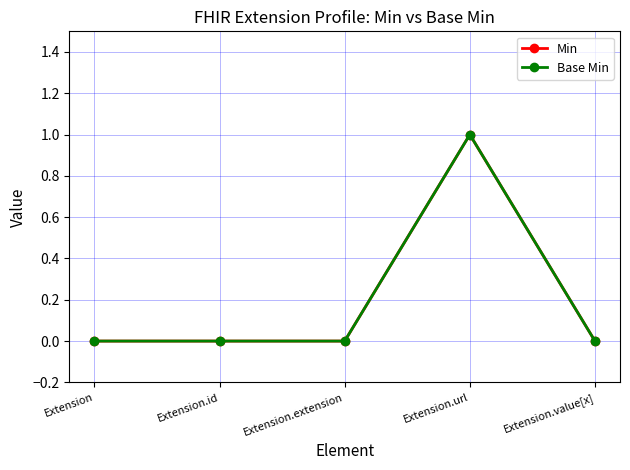

Does the chart have visible grid lines?

Yes